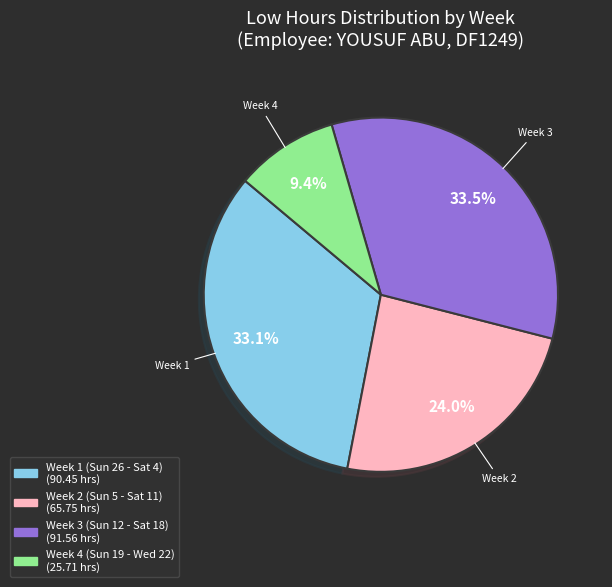

Is there a majority slice in this chart?

No